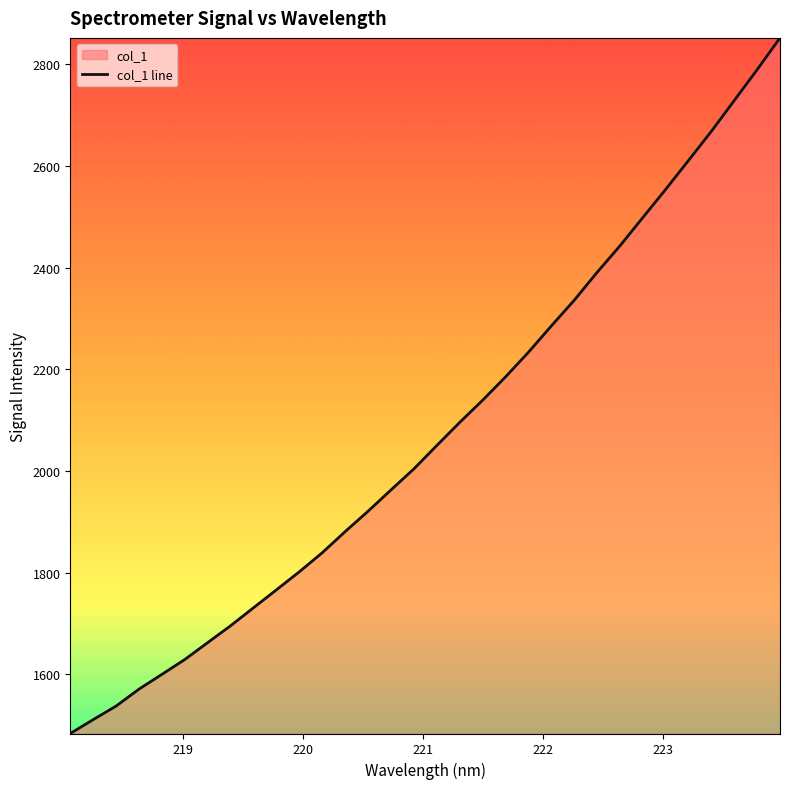

True or false: there are more than 2 points higher than both neighbors.

False